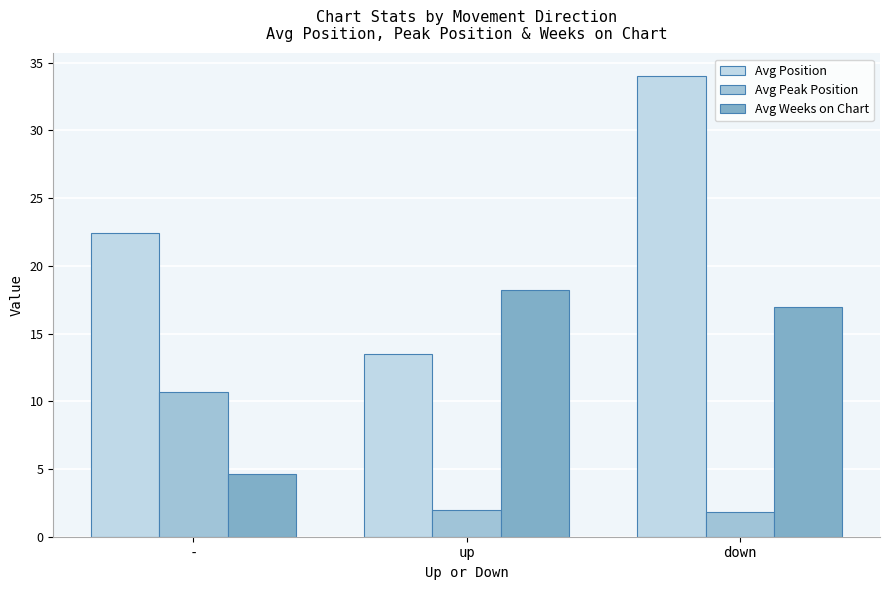

At how many categories does at least one series exceed 11?

3